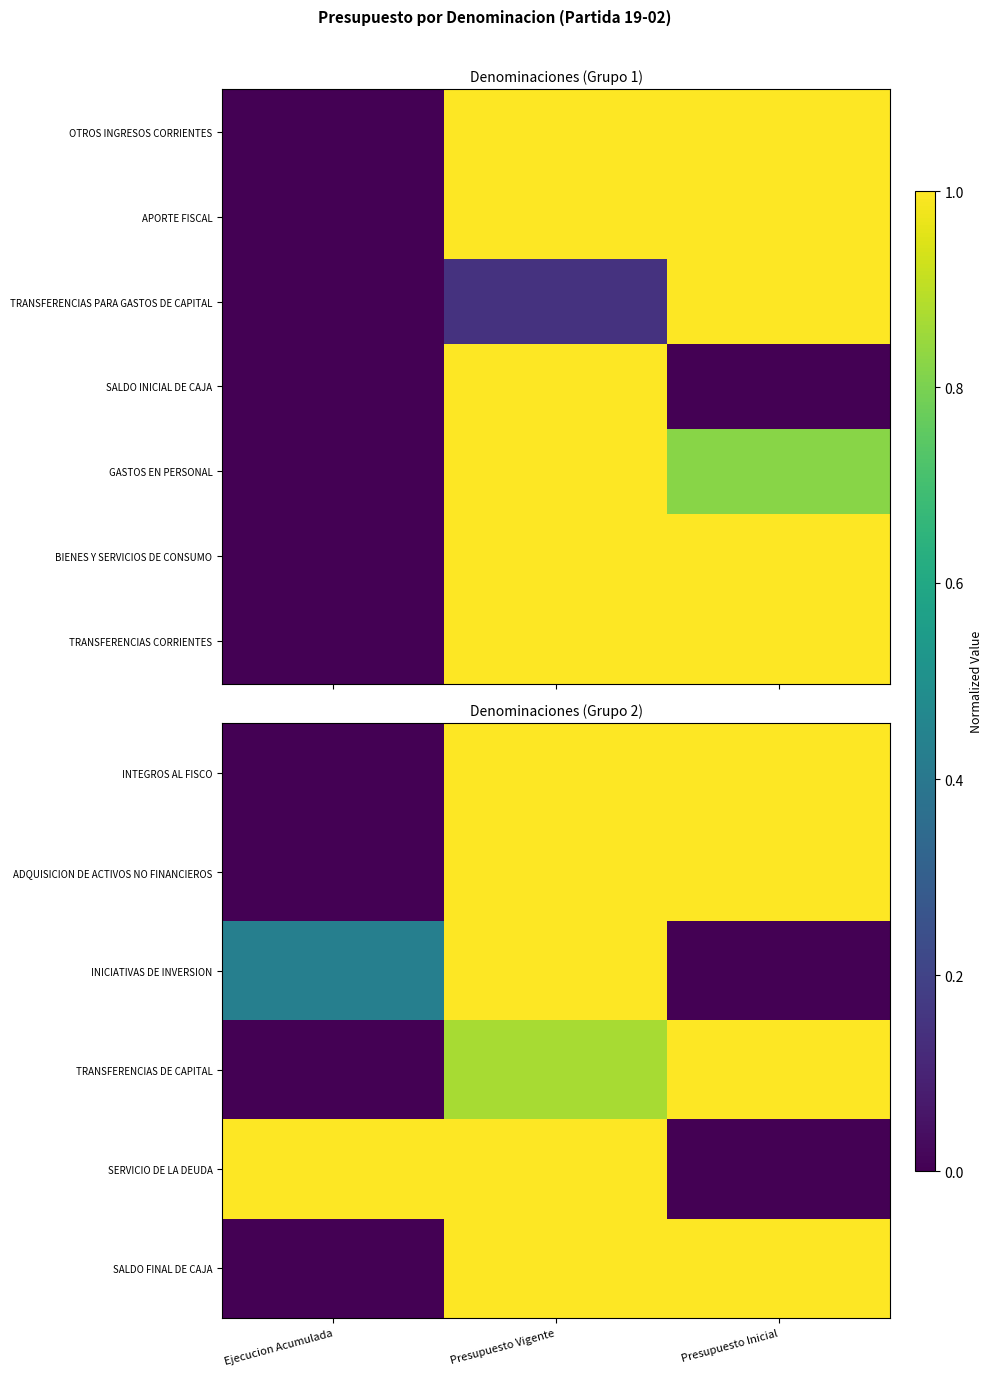

List the series in order of their peak value, highest first.

INTEGROS AL FISCO, ADQUISICION DE ACTIVOS NO FINANCIEROS, INICIATIVAS DE INVERSION, TRANSFERENCIAS DE CAPITAL, SERVICIO DE LA DEUDA, SALDO FINAL DE CAJA, TRANSFERENCIAS CORRIENTES